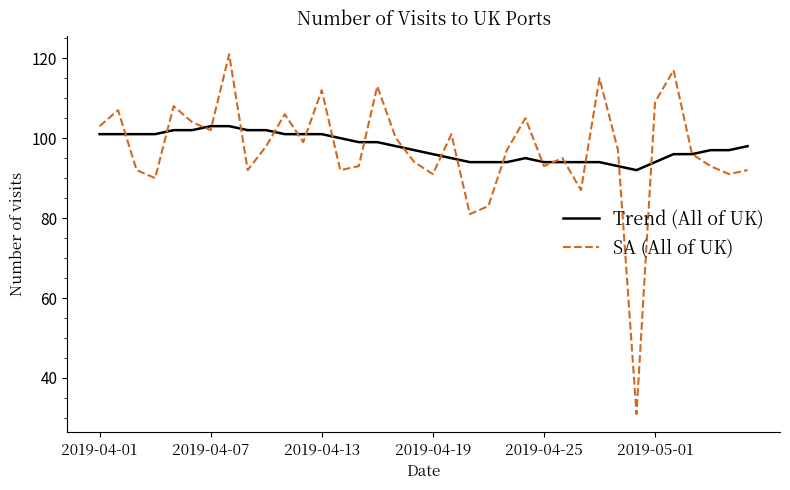

Which series has the largest range (max minus min)?

SA (All of UK)